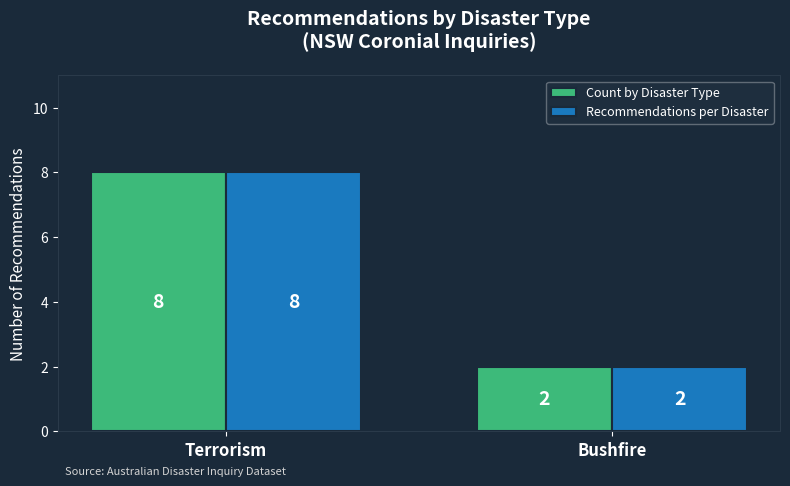

Reading left to right, transcribe all the data shown in this chart.

Count by Disaster Type: Terrorism=8	Bushfire=2
Recommendations per Disaster: Terrorism=8	Bushfire=2